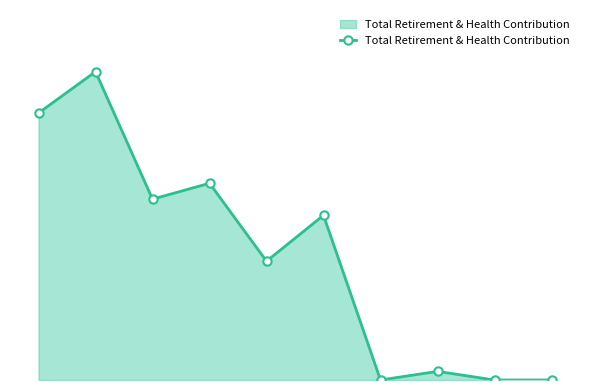

True or false: the data has more than 0 interior local peaks.

True